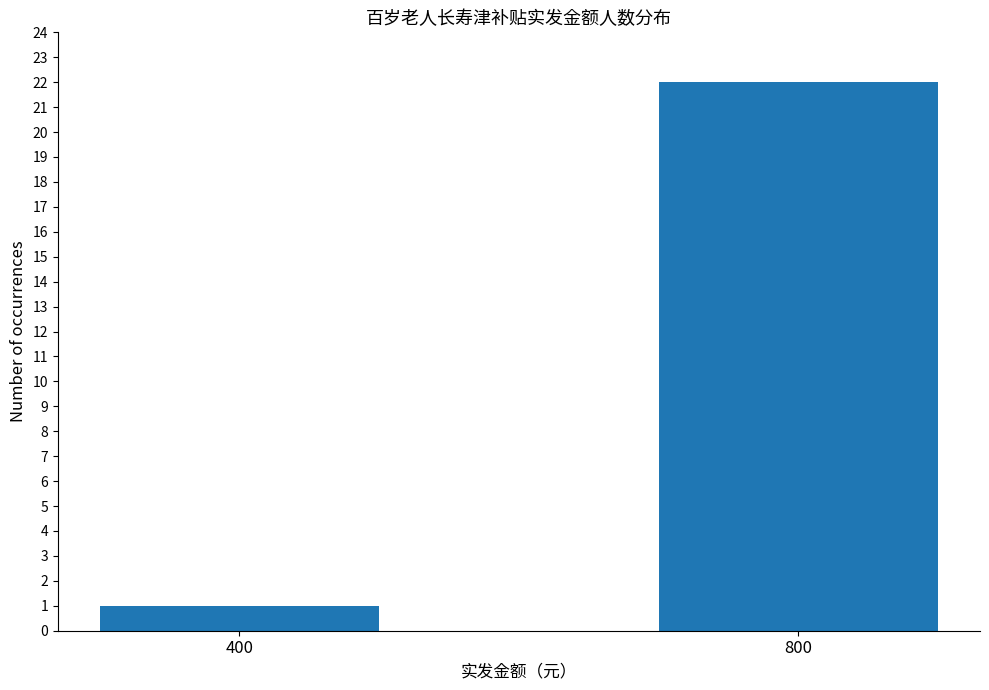

How many bars are there in total?

2